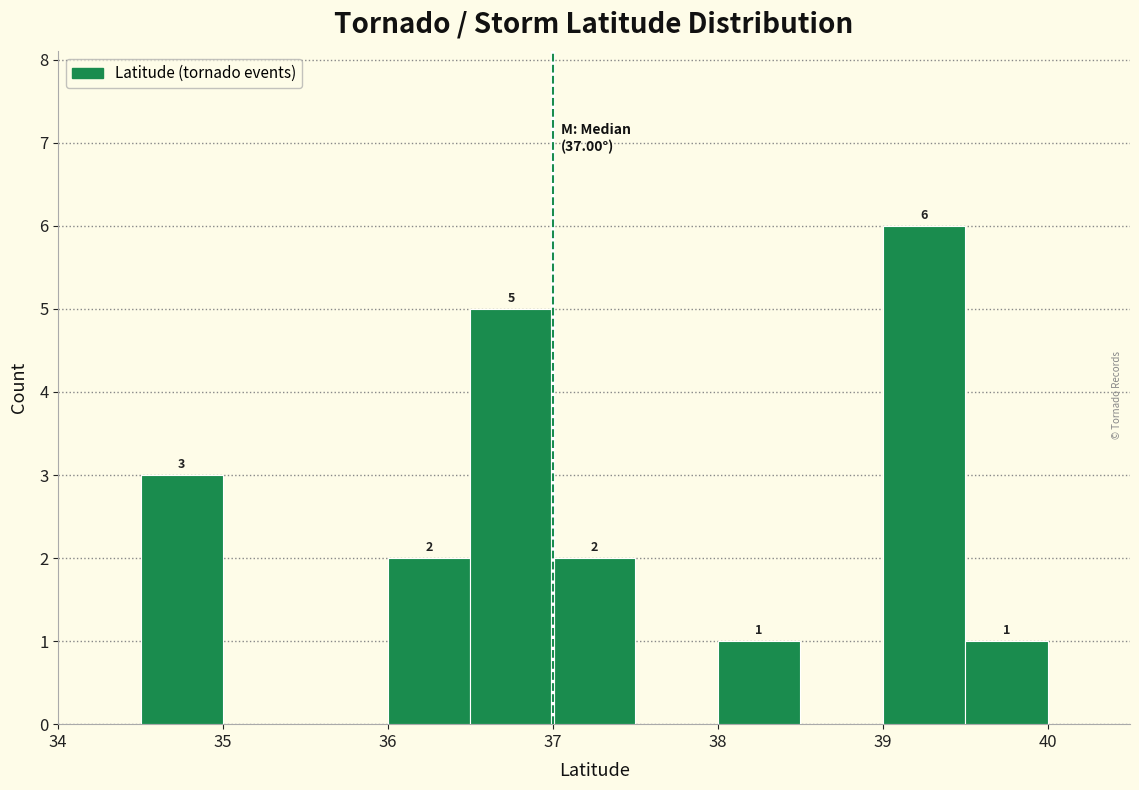

Over which range of the x-axis is the bar tallest?

39.0 to 39.5